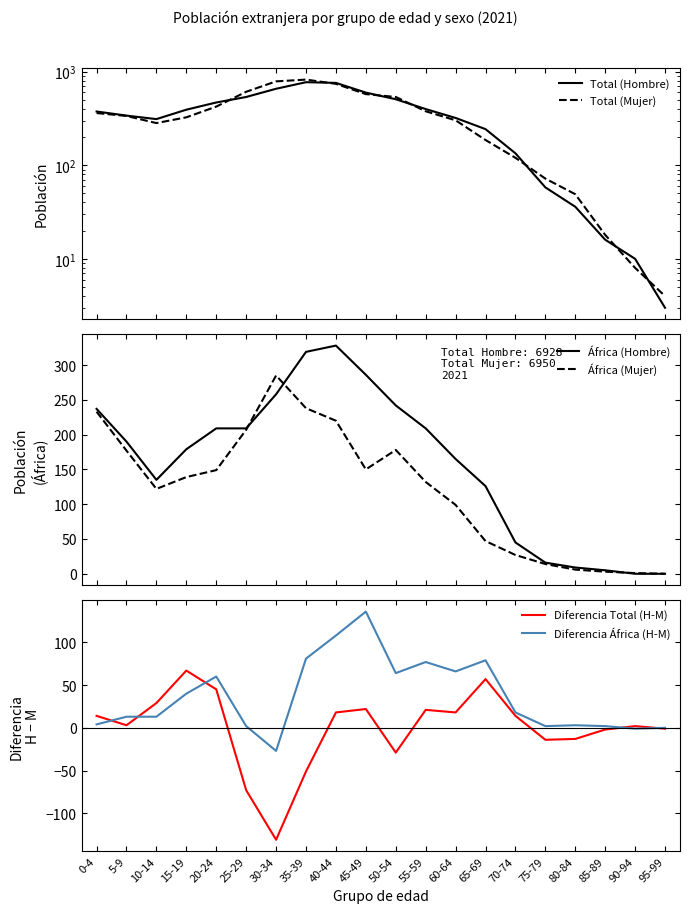

Reading left to right, transcribe all the data shown in this chart.

Total (Hombre): 0-4=375	5-9=339	10-14=311	15-19=392	20-24=468	25-29=536	30-34=656	35-39=771	40-44=758	45-49=597	50-54=507	55-59=398	60-64=320	65-69=243	70-74=134	75-79=58	80-84=36	85-89=16	90-94=10	95-99=3
Total (Mujer): 0-4=361	5-9=336	10-14=282	15-19=325	20-24=423	25-29=609	30-34=787	35-39=822	40-44=740	45-49=575	50-54=536	55-59=377	60-64=302	65-69=186	70-74=120	75-79=72	80-84=49	85-89=18	90-94=8	95-99=4
África (Hombre): 0-4=237	5-9=190	10-14=135	15-19=179	20-24=209	25-29=209	30-34=258	35-39=319	40-44=328	45-49=286	50-54=242	55-59=209	60-64=165	65-69=126	70-74=45	75-79=16	80-84=9	85-89=5	90-94=0	95-99=0
África (Mujer): 0-4=233	5-9=177	10-14=122	15-19=139	20-24=149	25-29=207	30-34=285	35-39=238	40-44=220	45-49=150	50-54=178	55-59=132	60-64=99	65-69=47	70-74=27	75-79=14	80-84=6	85-89=3	90-94=1	95-99=0
Diferencia Total (H-M): 0-4=14	5-9=3	10-14=29	15-19=67	20-24=45	25-29=-73	30-34=-131	35-39=-51	40-44=18	45-49=22	50-54=-29	55-59=21	60-64=18	65-69=57	70-74=14	75-79=-14	80-84=-13	85-89=-2	90-94=2	95-99=-1
Diferencia África (H-M): 0-4=4	5-9=13	10-14=13	15-19=40	20-24=60	25-29=2	30-34=-27	35-39=81	40-44=108	45-49=136	50-54=64	55-59=77	60-64=66	65-69=79	70-74=18	75-79=2	80-84=3	85-89=2	90-94=-1	95-99=0